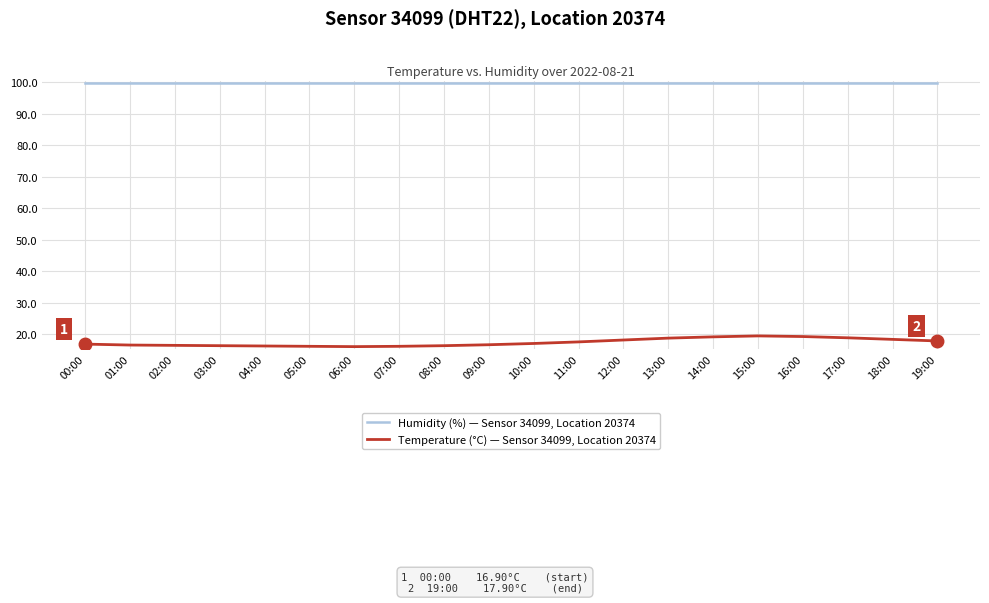

Is it true that Humidity (%) — Sensor 34099, Location 20374 equals 64.2 at 19:00?

False